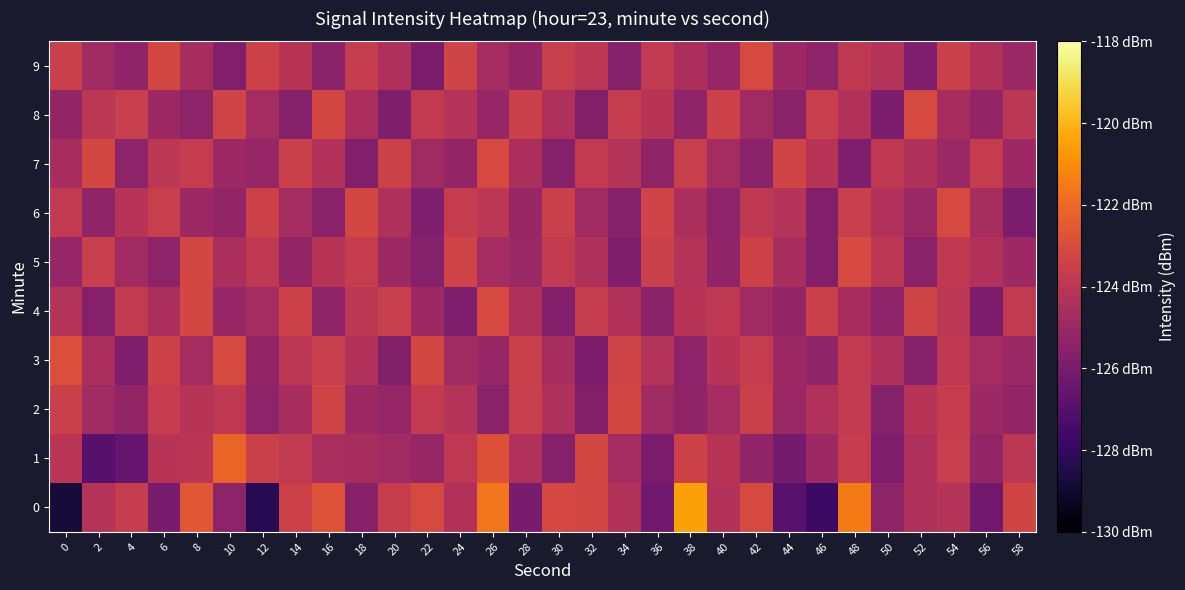

What is the total value across all series at 30?

-1244.3